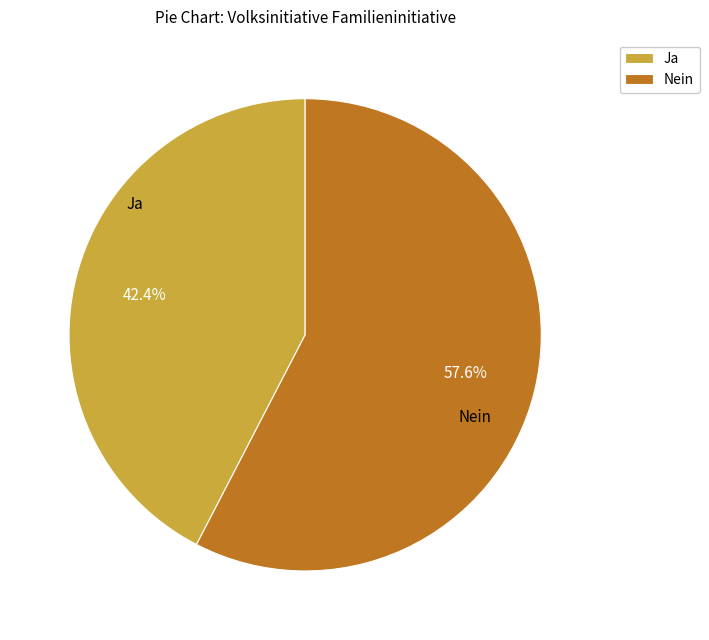

What portion of the pie excludes Nein?

42.4%